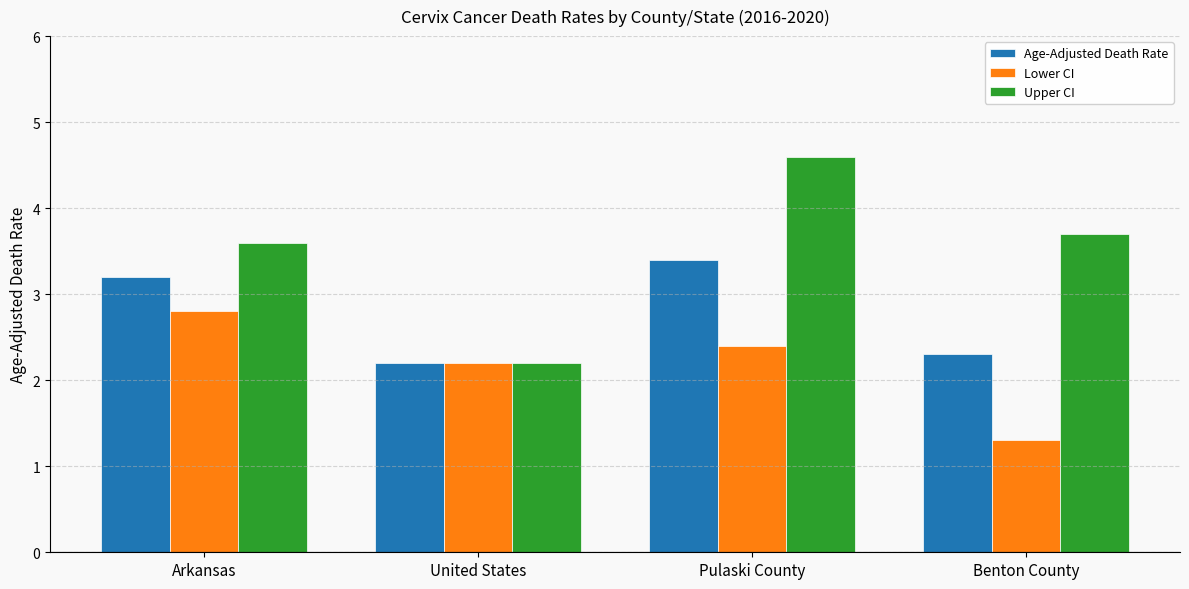

True or false: Upper CI has a value of 2.3 at Pulaski County.

False